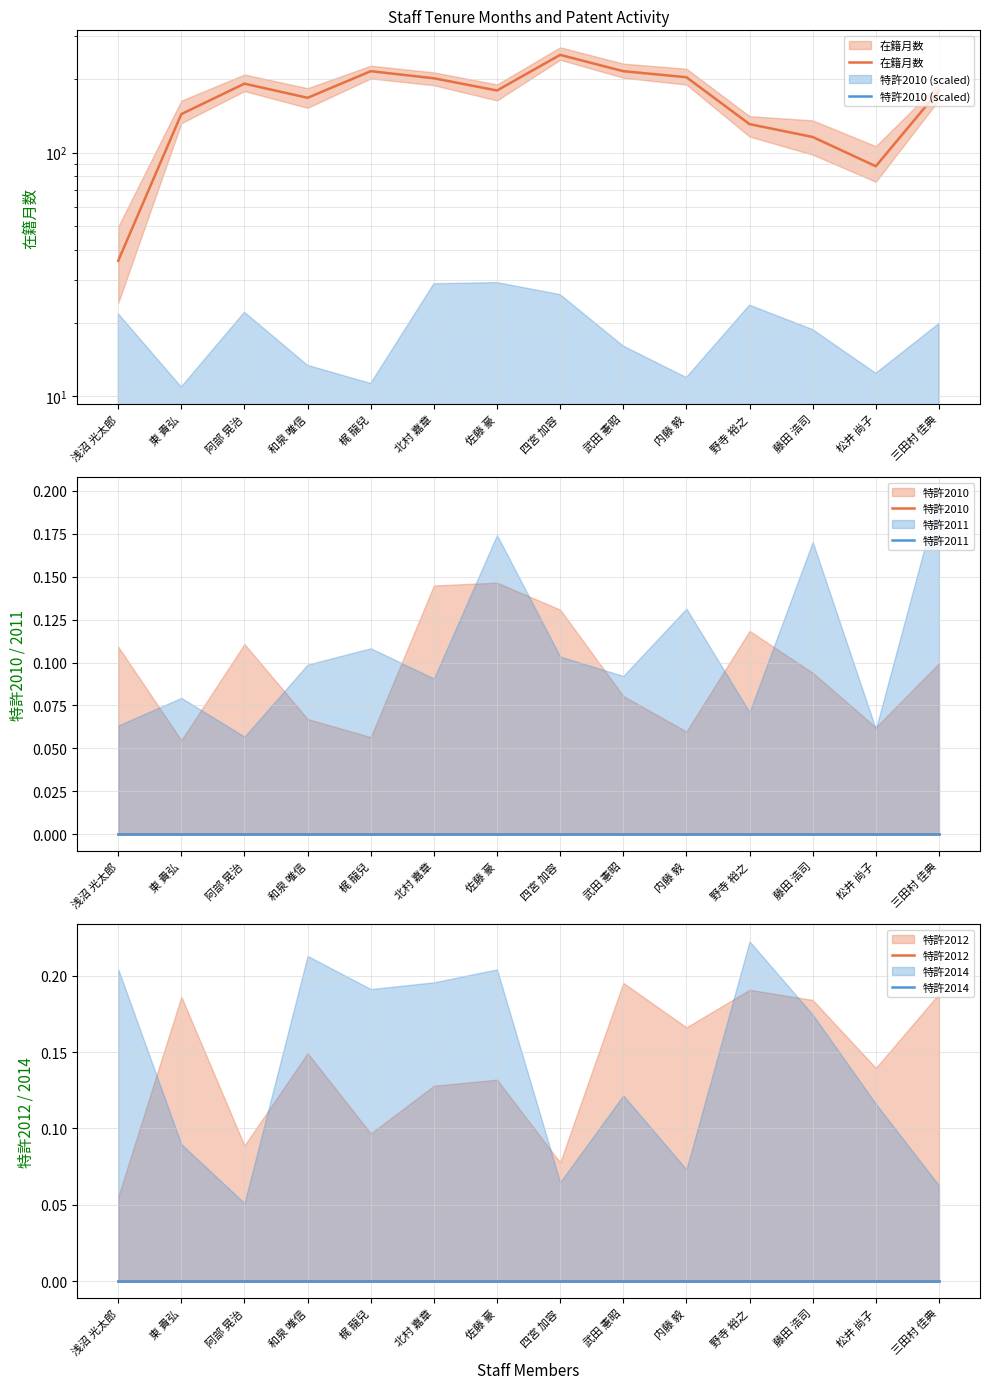

Is the value of 特許2010 at 松井 尚子 greater than the value of 特許2011 at 和泉 唯信?

No